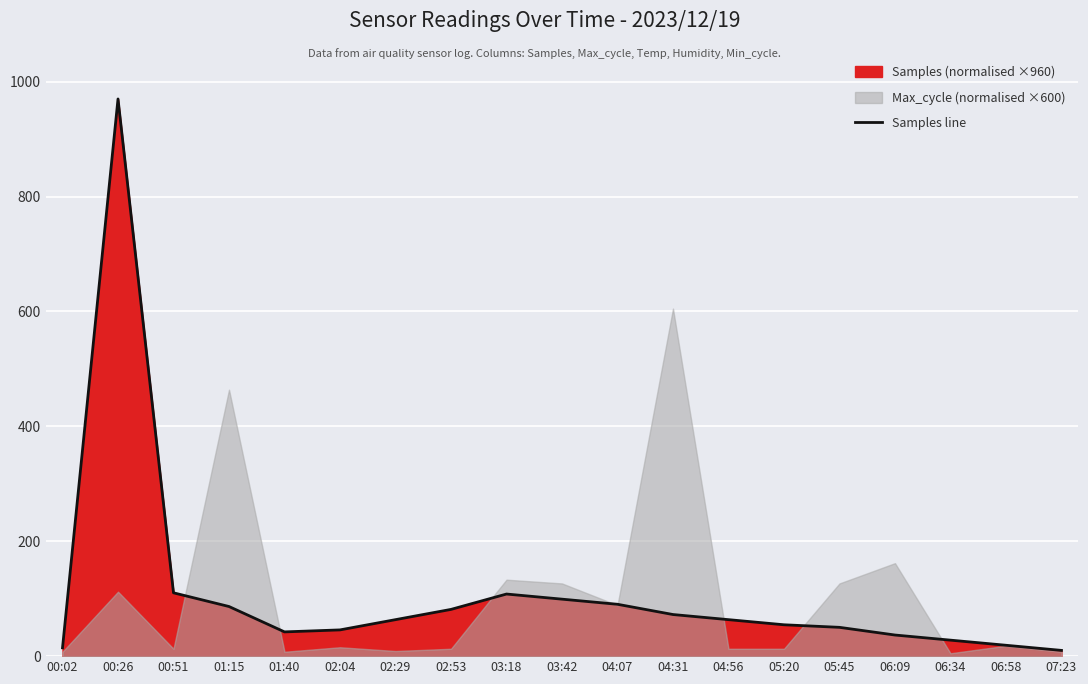

Reading left to right, list all the values displayed in this chart.

00:02=14.5	00:26=970.0	00:51=110.2	01:15=86.4	01:40=42.2	02:04=45.7	02:29=63.5	02:53=81.4	03:18=108.1	03:42=99.2	04:07=90.3	04:31=72.4	04:56=63.5	05:20=54.6	05:45=50.1	06:09=36.8	06:34=27.8	06:58=18.9	07:23=10.0